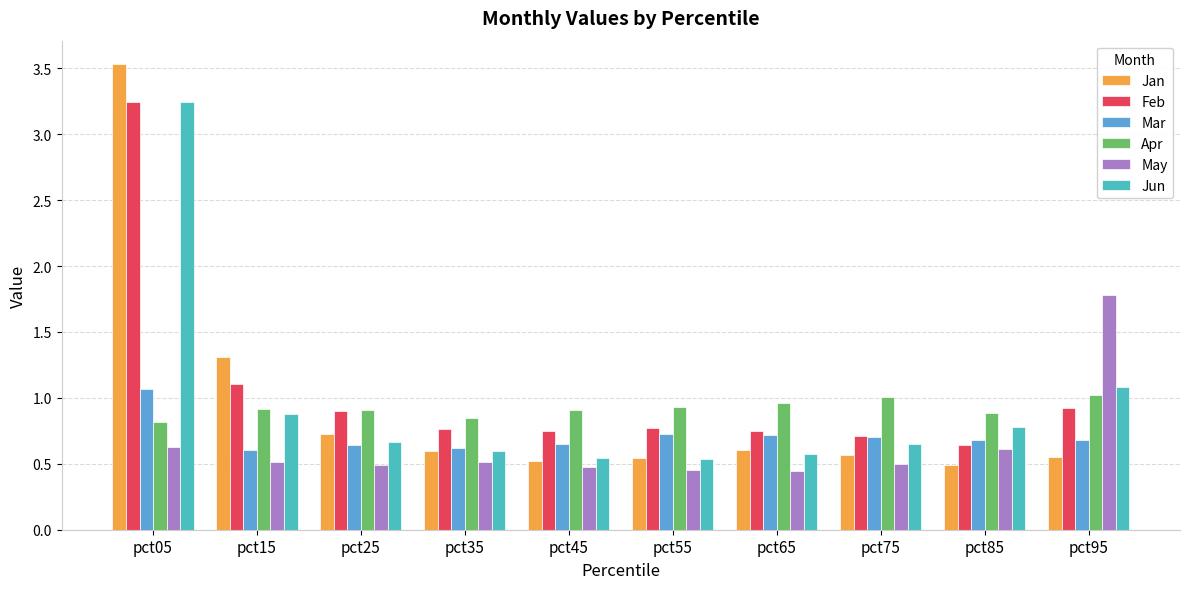

True or false: Feb has a value of 1.7 at pct15.

False